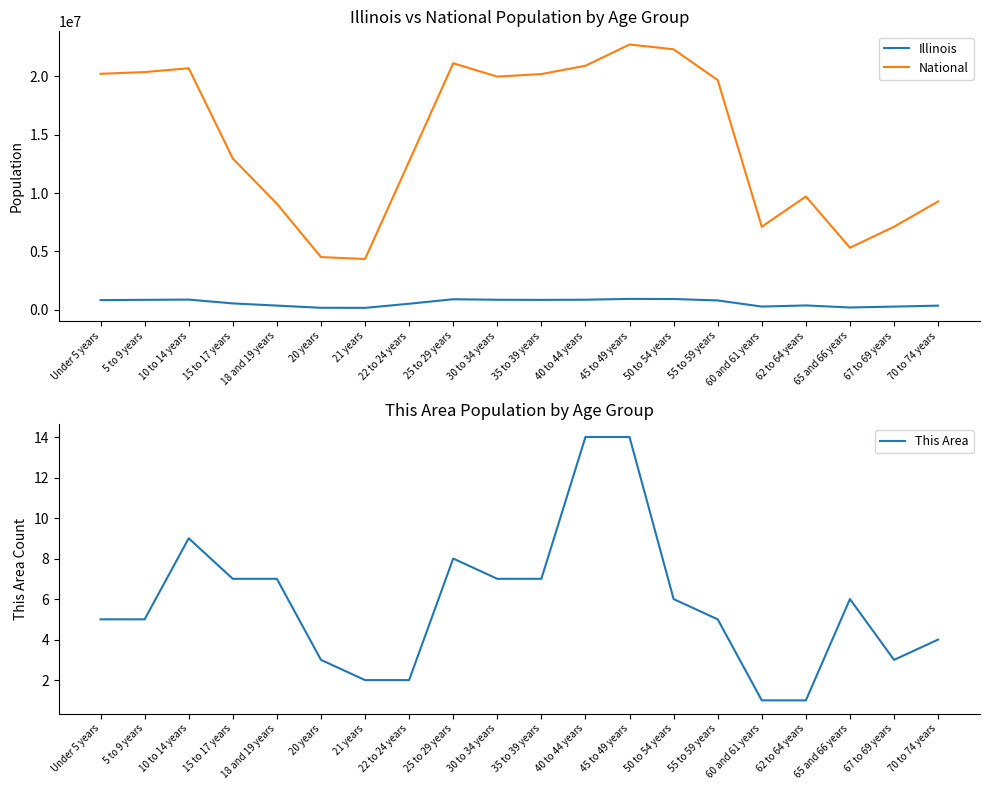

How many data points in National are above 19664805?

9